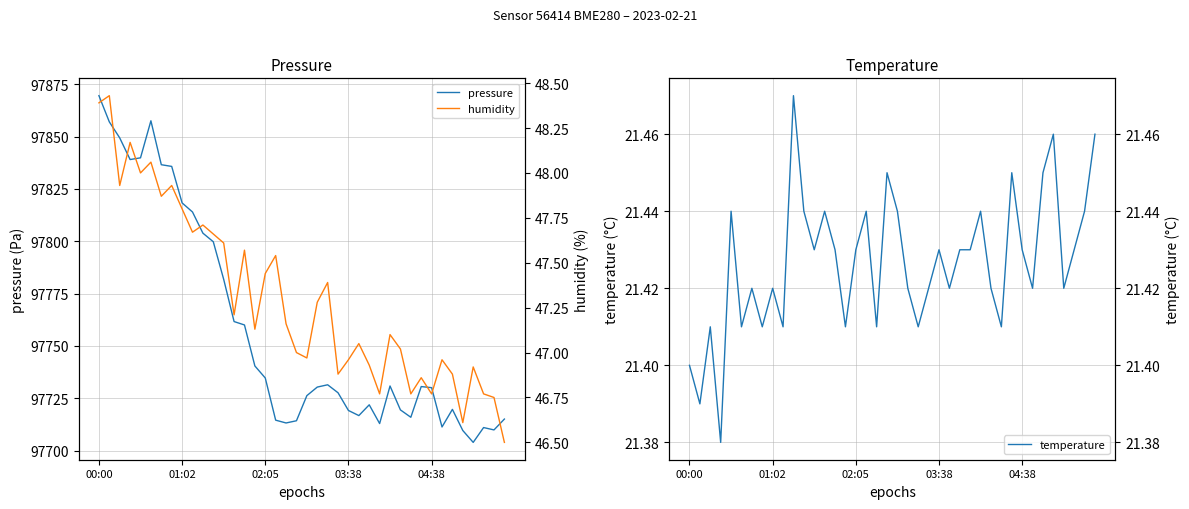

Rank the series at 29 from highest to lowest value.

pressure, humidity, temperature